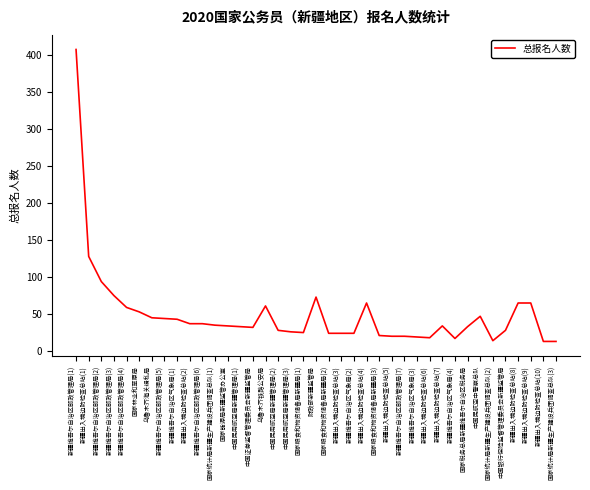

Is it true that the value at 新疆维吾尔自治区邮政管理局(1) is 408?

True